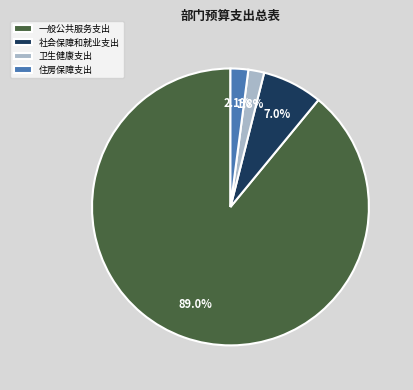

Count the number of slices in the pie.

4